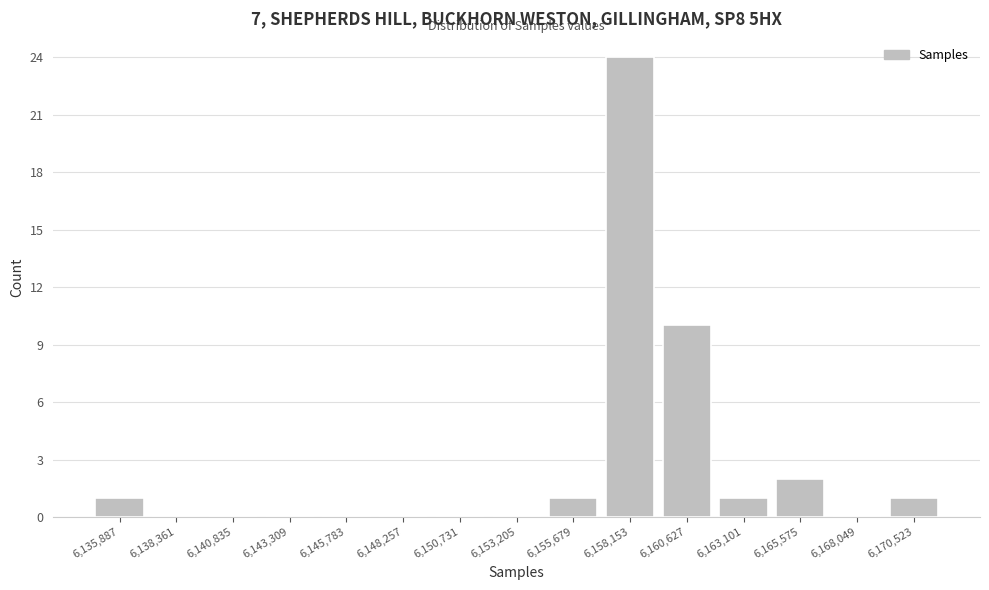

Reading left to right, transcribe this chart: for each bar, give the range it covers on the x-axis and its height. Neither the bar edges nor the heights are printed on the chart, so give them approximately, as read against the axes.

6134500 to 6137000: 1
6137000 to 6139500: 0
6139500 to 6142000: 0
6142000 to 6144500: 0
6144500 to 6147000: 0
6147000 to 6149500: 0
6149500 to 6152000: 0
6152000 to 6154500: 0
6154500 to 6157000: 1
6157000 to 6159500: 24
6159500 to 6162000: 10
6162000 to 6164500: 1
6164500 to 6167000: 2
6167000 to 6169500: 0
6169500 to 6172000: 1